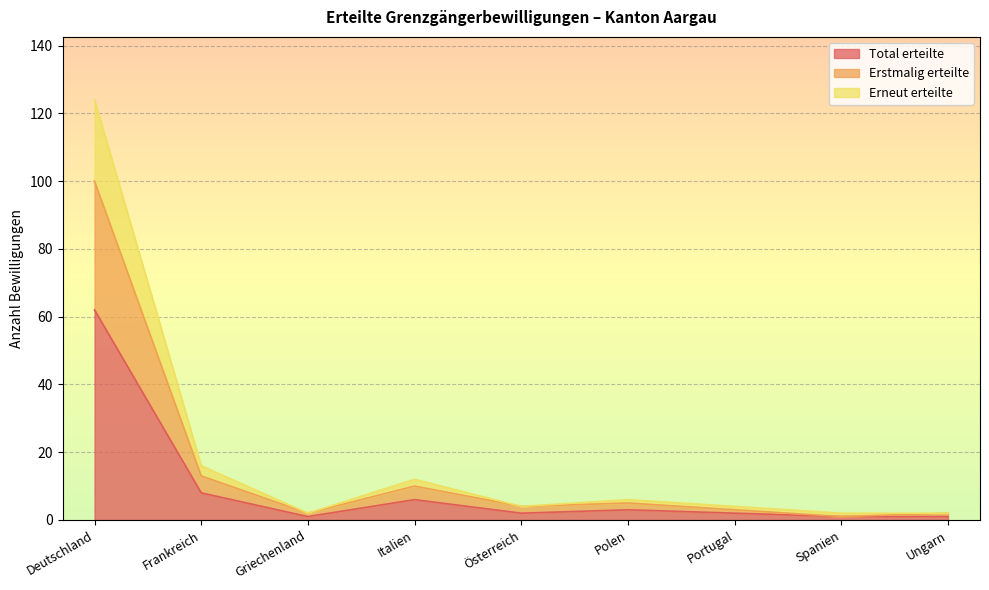

The value of Erstmalig erteilte at Österreich is 7. True or false?

False